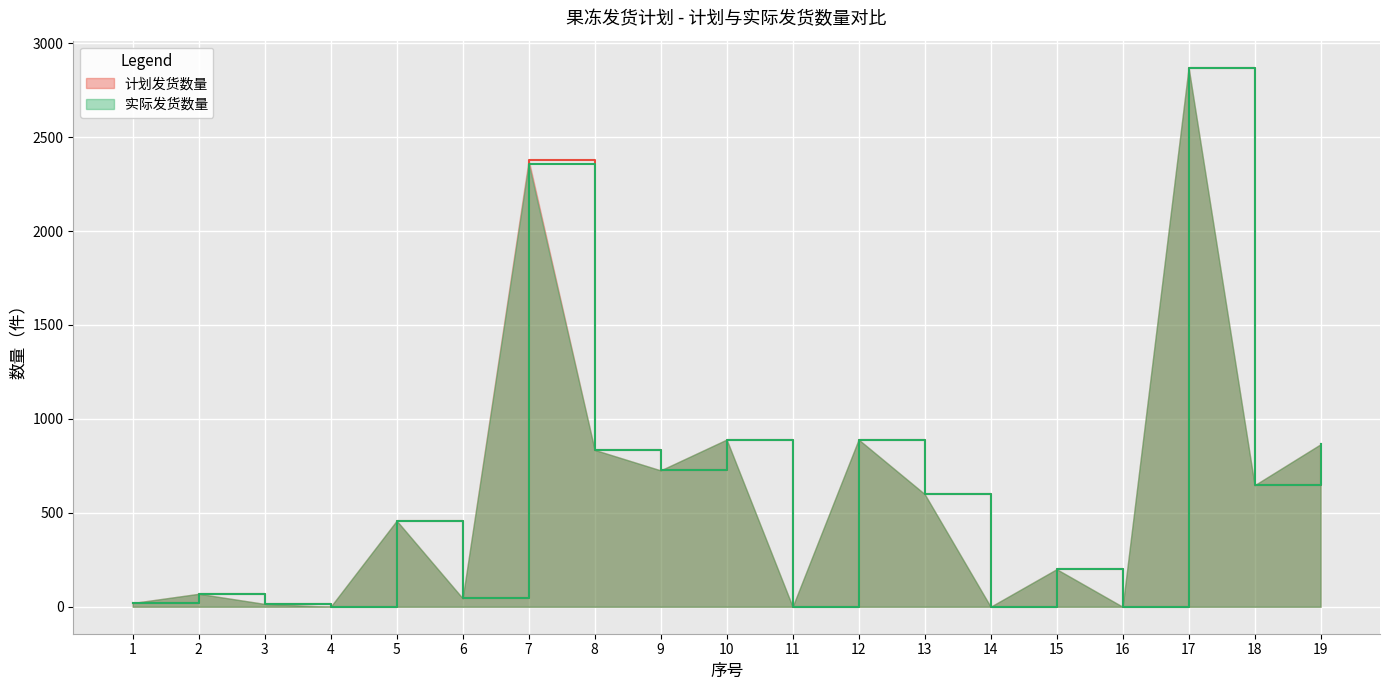

Rank the categories by 计划发货数量 value from highest to lowest.

17, 7, 10, 12, 19, 8, 9, 18, 13, 5, 15, 2, 6, 1, 3, 4, 11, 14, 16